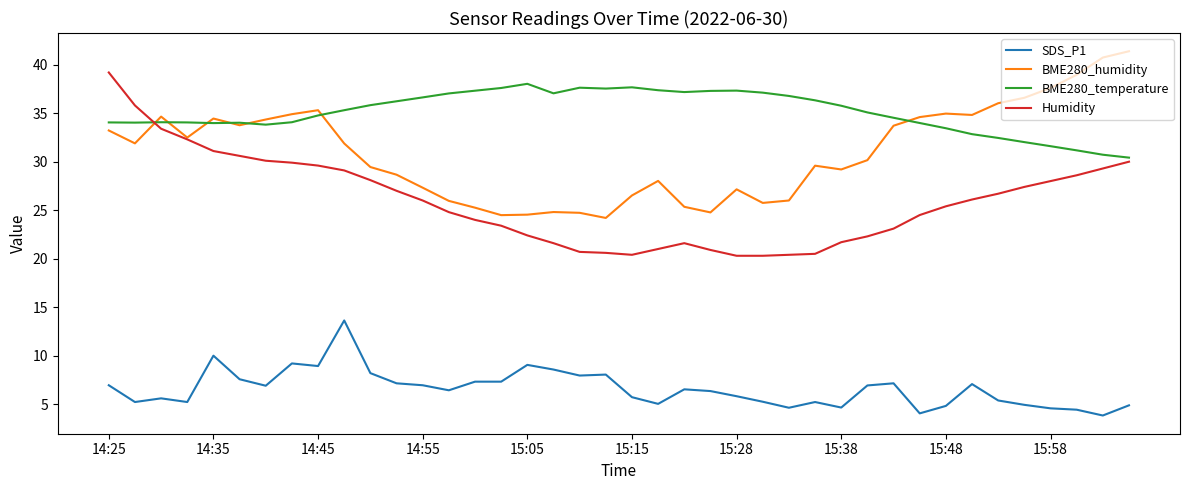

True or false: SDS_P1 and Humidity cross at least once.

False